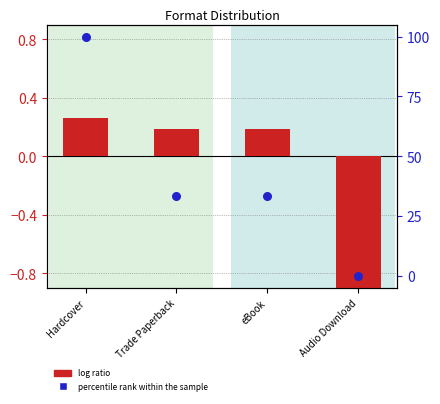

What is the total value across all series at Trade Paperback?

33.5